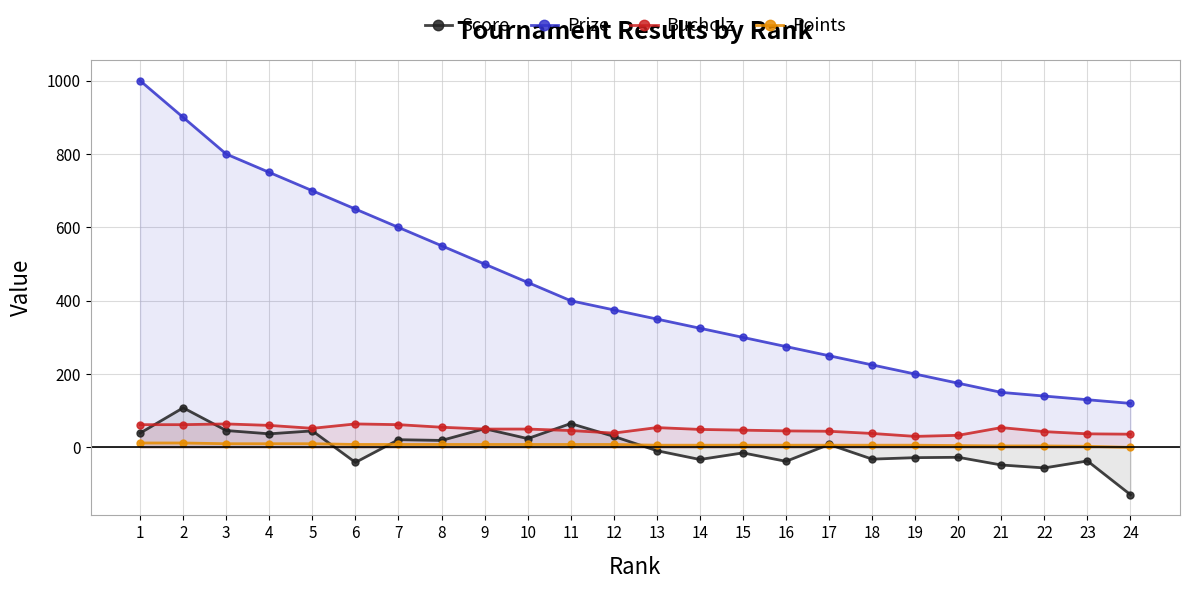

At how many categories does at least one series exceed 970?

1